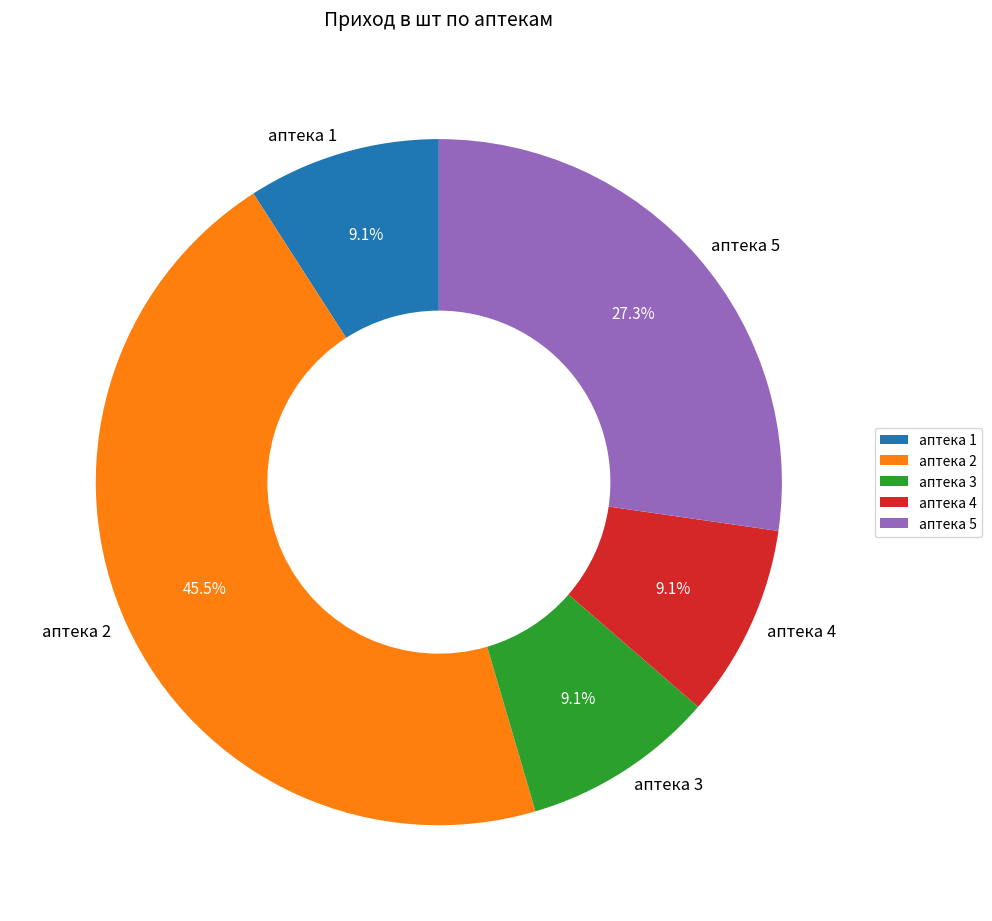

The аптека 3 slice represents 20% of the pie. True or false?

False